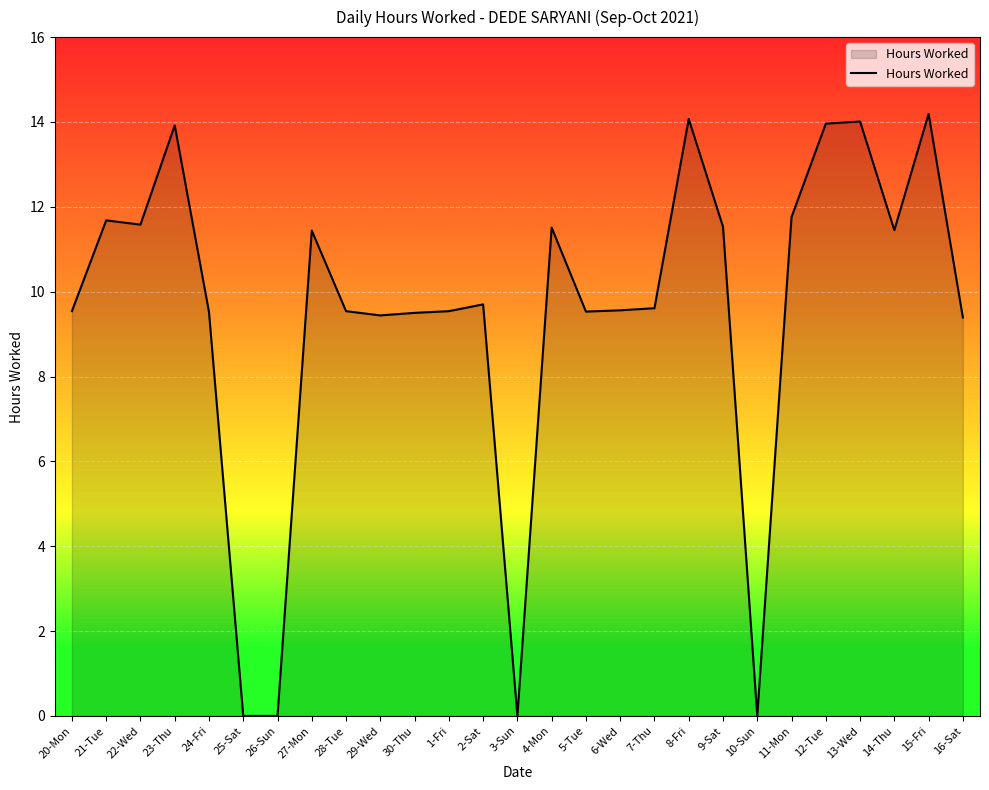

What position from the right is 10-Sun?

7